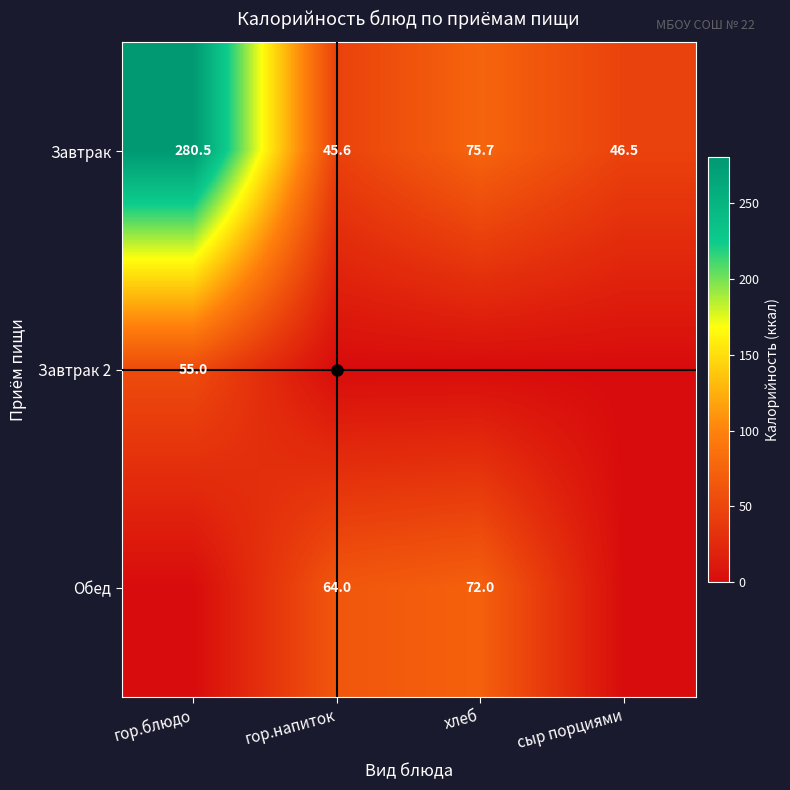

Is it true that Завтрак equals 46.5 at сыр порциями?

True